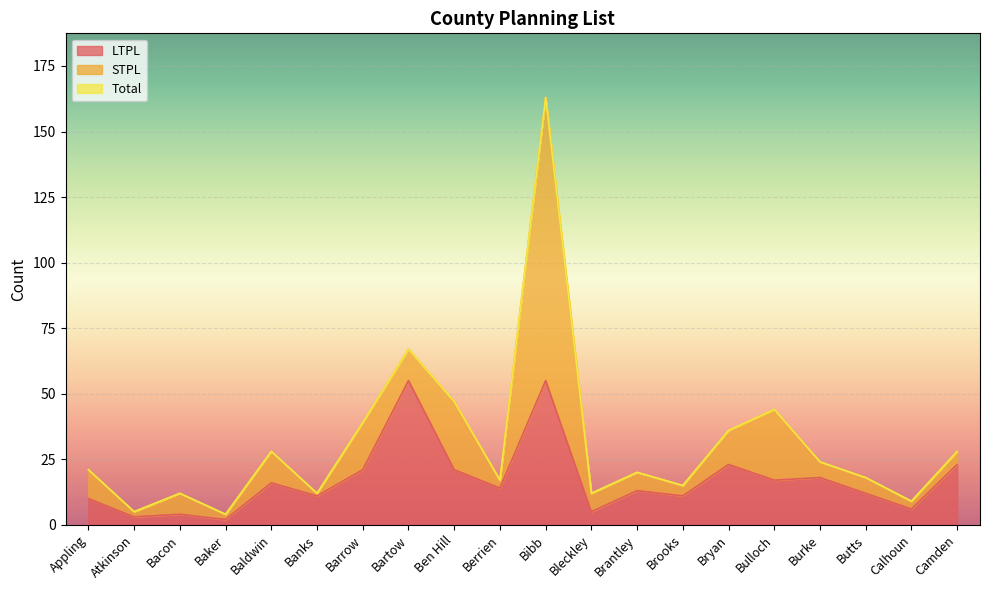

What is the difference between the LTPL values at Atkinson and Bacon?

1